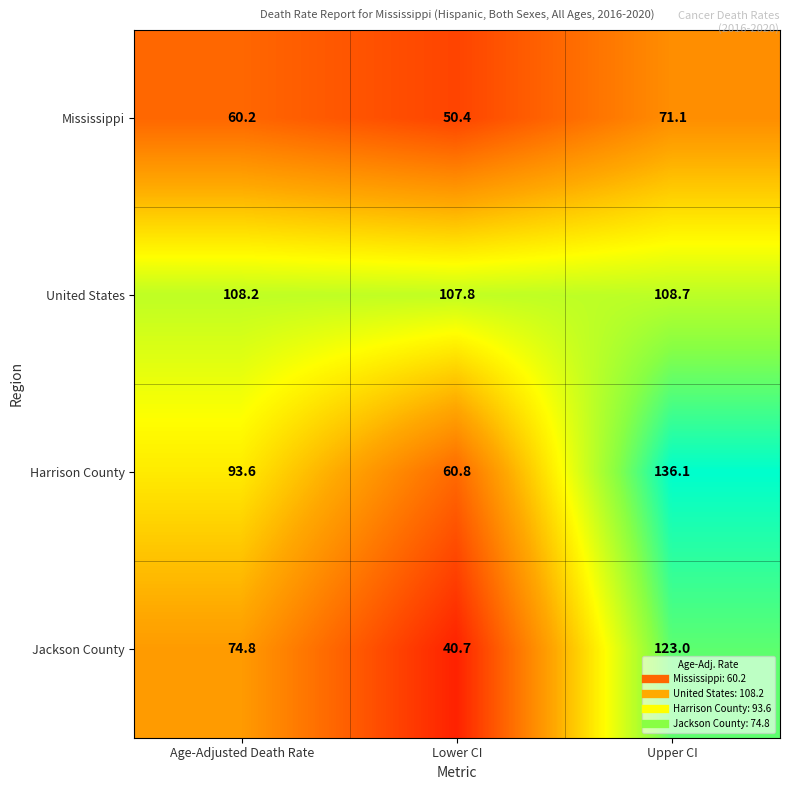

What is the maximum value shown in the chart?

136.1